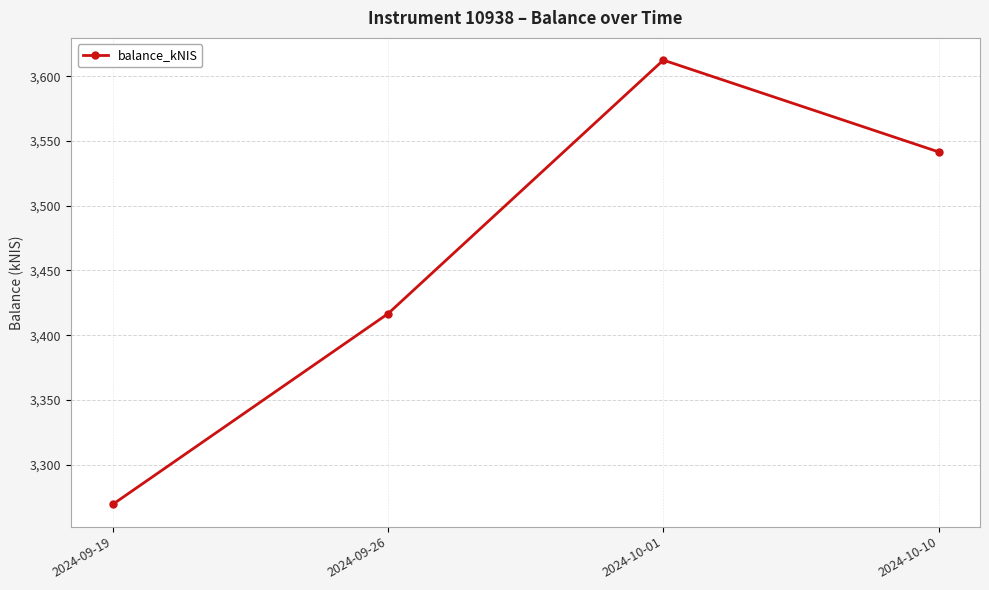

How many lines are shown in the chart?

1